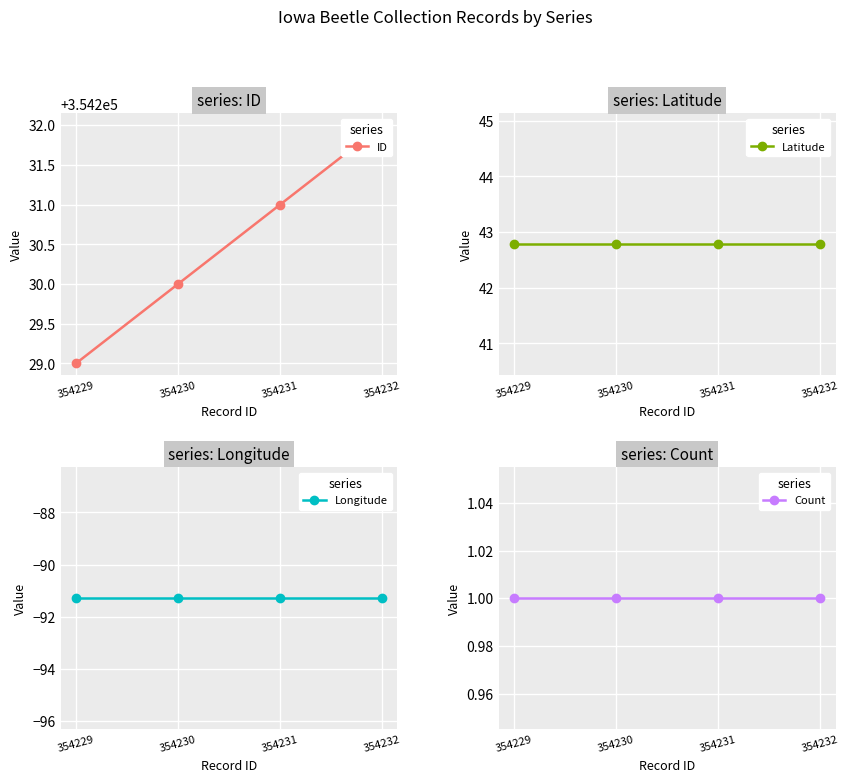

At how many categories does at least one series exceed 111942?

4